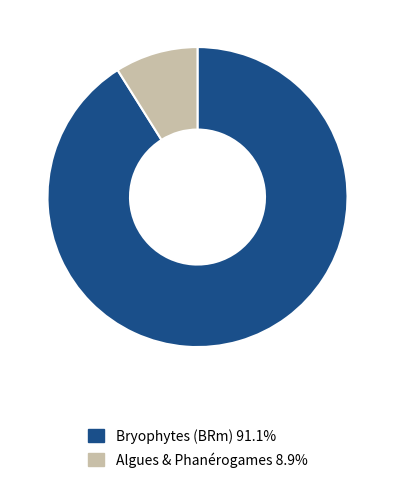

Is there a majority slice in this chart?

Yes